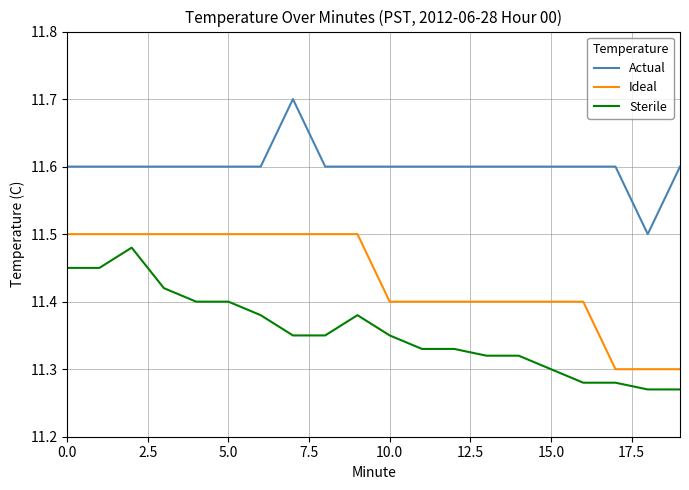

How many lines are shown in the chart?

3